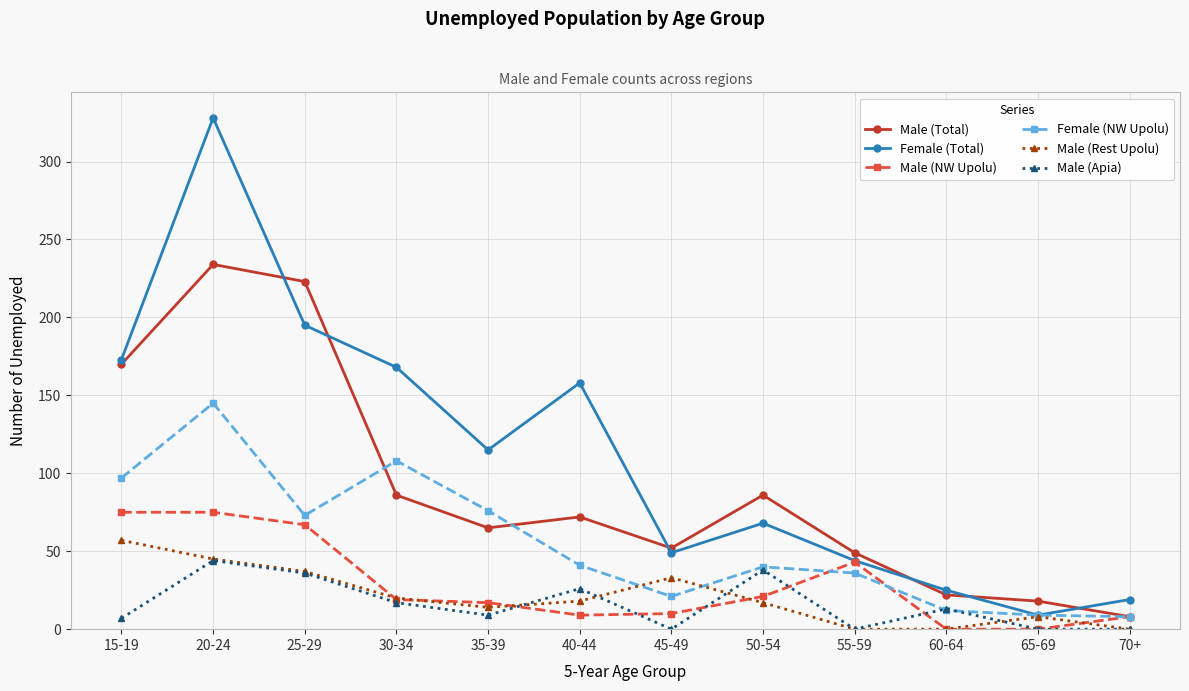

Is the value of Female (NW Upolu) at 60-64 greater than the value of Male (Rest Upolu) at 55-59?

Yes